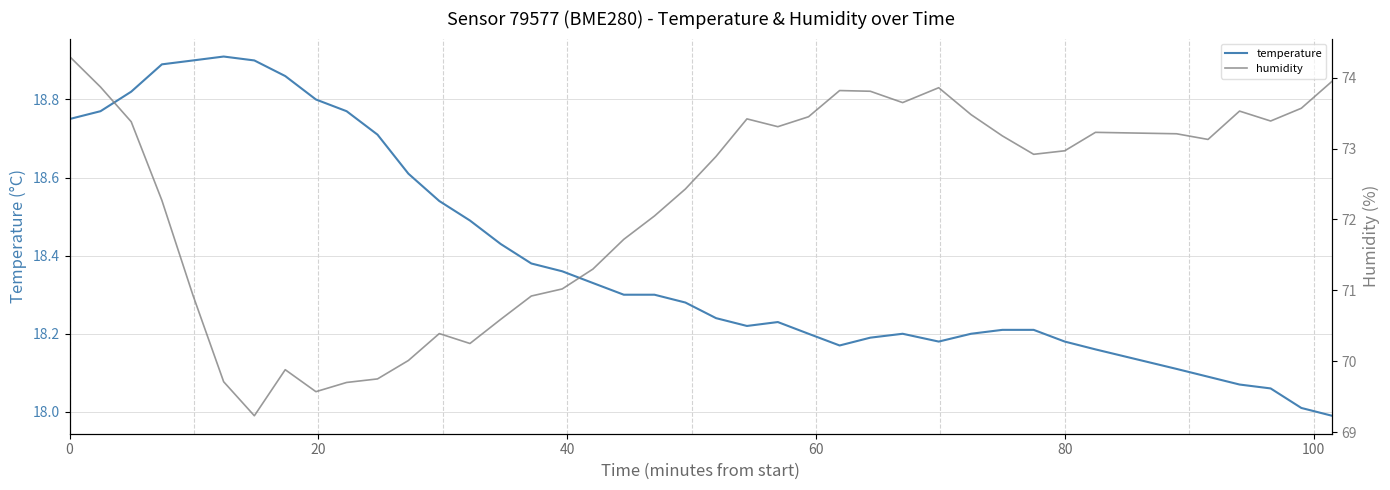

Reading right to left, transcribe all the data shown in this chart.

temperature: 18.0	18.0	18.1	18.1	18.1	18.1	18.2	18.2	18.2	18.2	18.2	18.2	18.2	18.2	18.2	18.2	18.2	18.2	18.2	18.3	18.3	18.3	18.3	18.4	18.4	18.4	18.5	18.5	18.6	18.7	18.8	18.8	18.9	18.9	18.9	18.9	18.9	18.8	18.8	18.8
humidity: 74.0	73.6	73.4	73.5	73.1	73.2	73.2	73.0	72.9	73.2	73.5	73.9	73.7	73.8	73.8	73.5	73.3	73.4	72.9	72.4	72.0	71.7	71.3	71.0	70.9	70.6	70.2	70.4	70.0	69.8	69.7	69.6	69.9	69.2	69.7	70.9	72.3	73.4	73.9	74.3